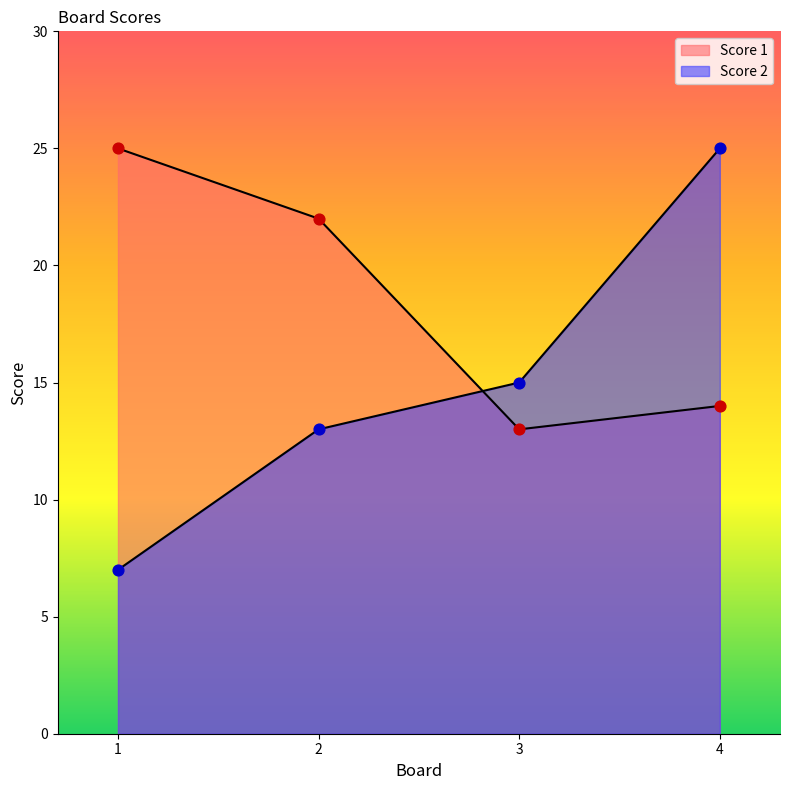

What are all the series names shown in the legend?

Score 1, Score 2